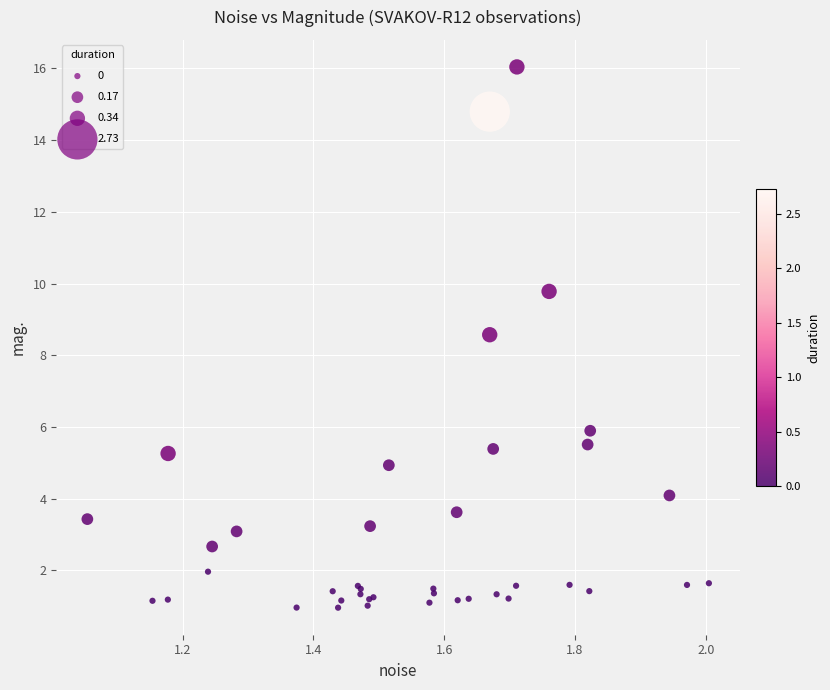

What Y value in the scatter plot is closest to 8?

8.6